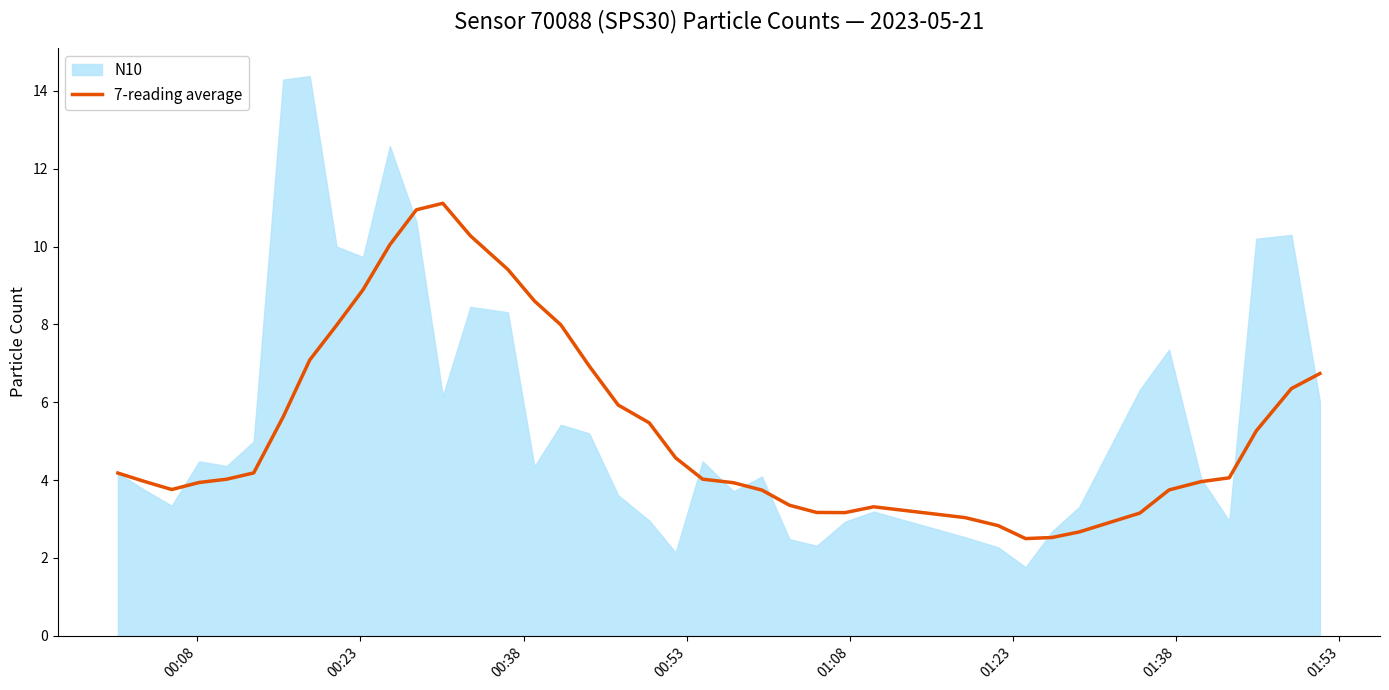

What is the maximum value for 7-reading average?

11.1